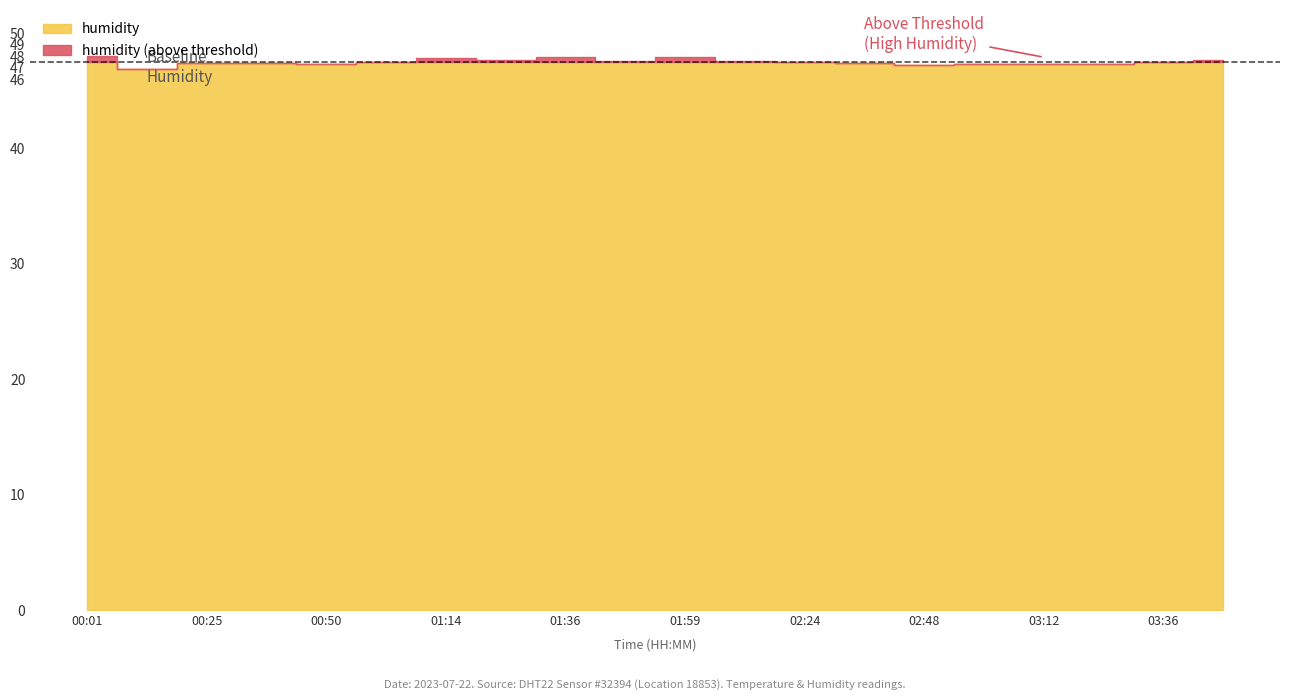

True or false: temperature and humidity cross at least once.

False